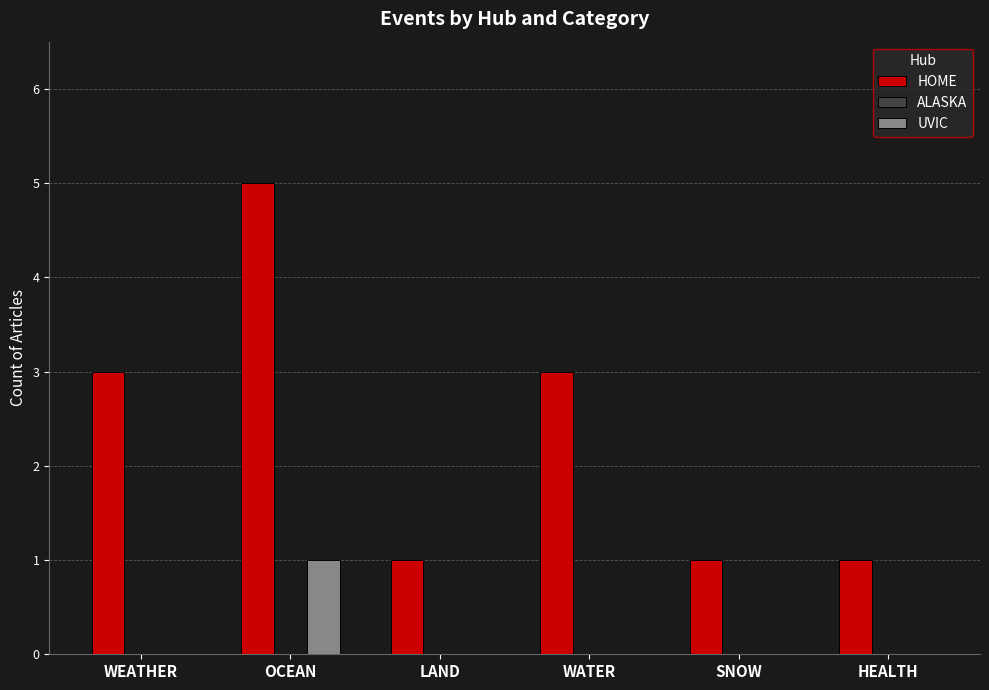

What is the approximate value of HOME at WATER?

3